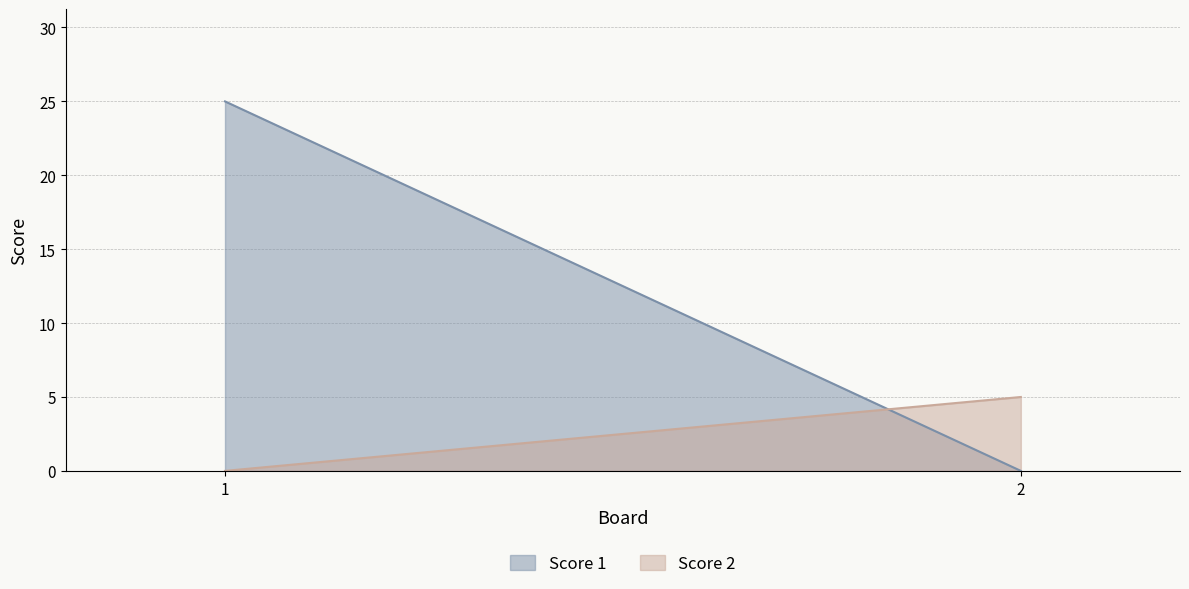

Which category has the lowest value in the Score 2 series?

1